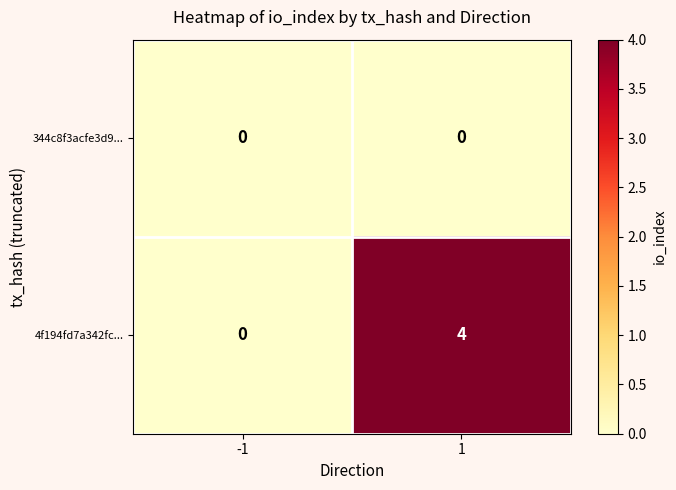

Reading left to right, extract all data points from this chart.

344c8f3acfe3d9...: -1=0	1=0
4f194fd7a342fc...: -1=0	1=4